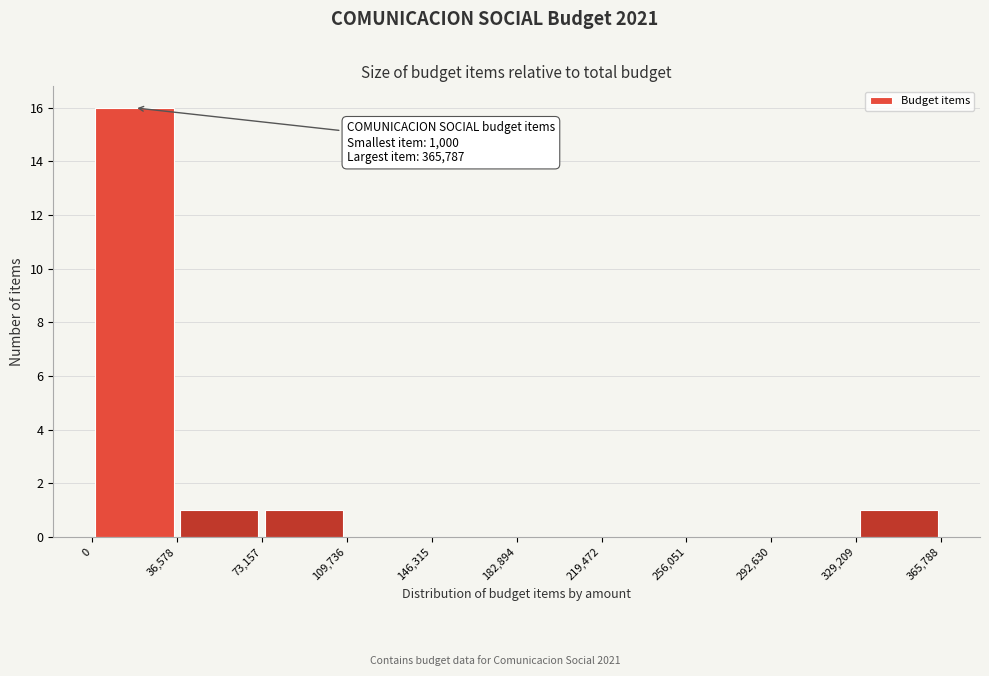

Which range on the x-axis has the tallest bar?

0 to 36,578